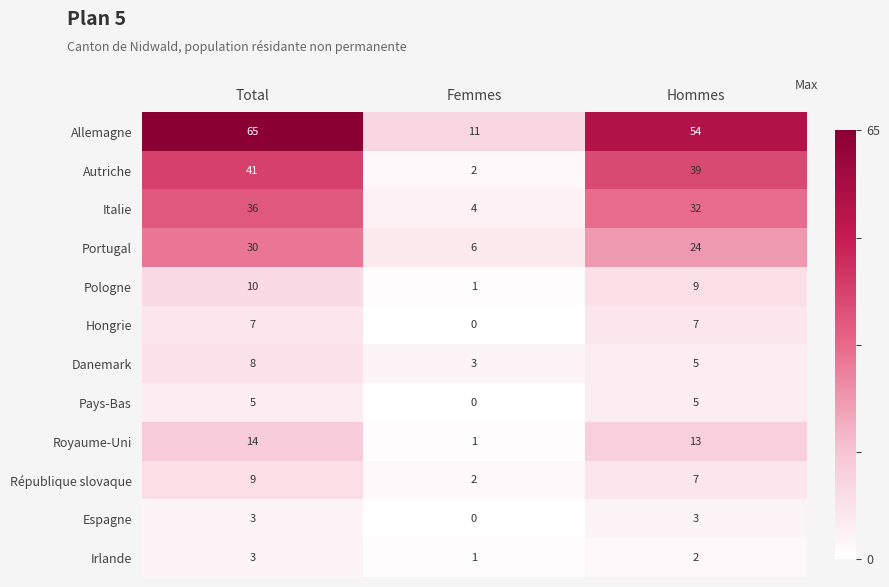

Which category has the highest value in the Allemagne series?

Total